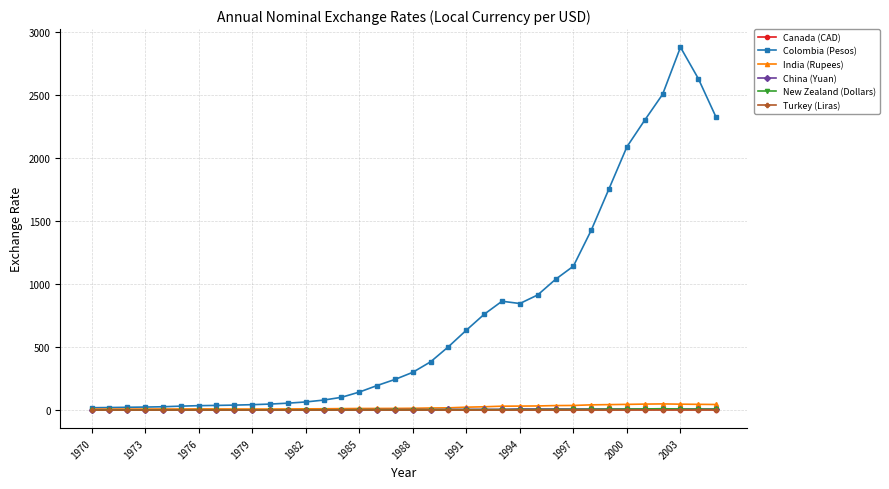

Which series has the largest total across all categories?

Colombia (Pesos)